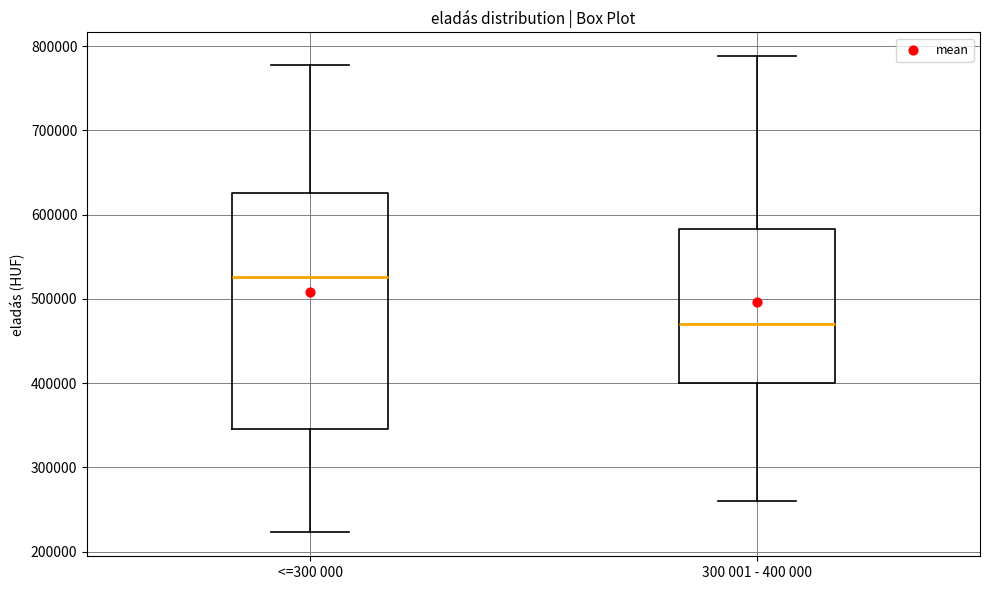

Which box has the lowest median line?

300 001 - 400 000